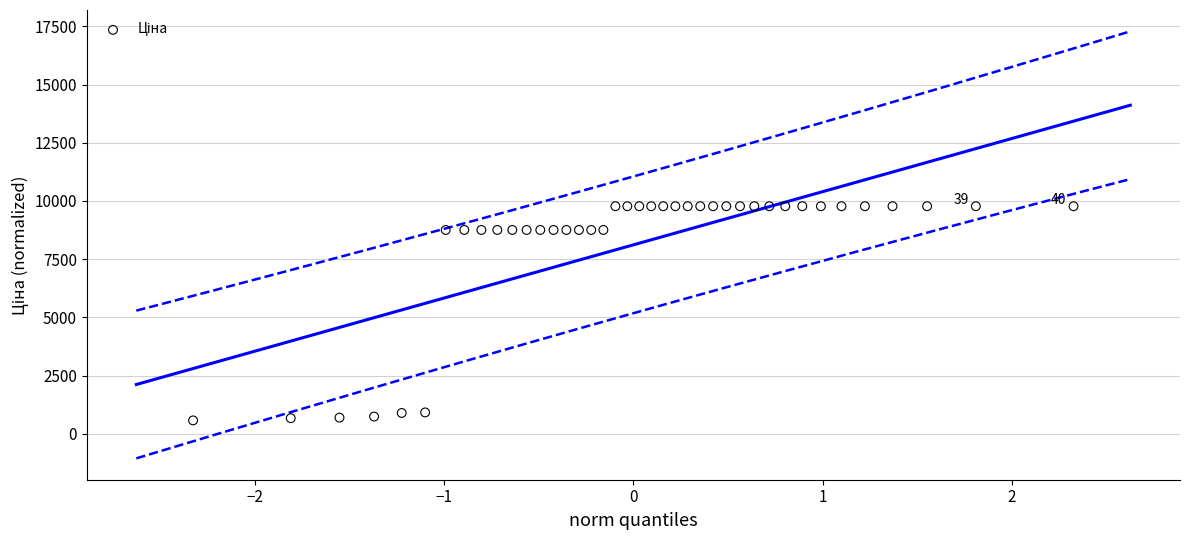

What is the range of Y values (max minus min)?

9202.8